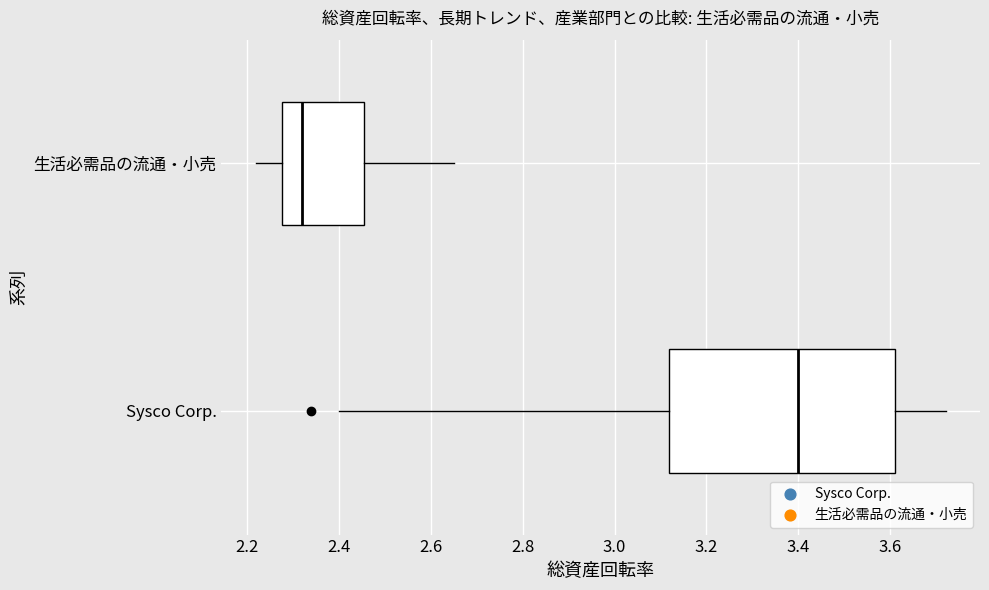

Reading bottom to top, read every box against the x-axis: the position of its median line, the range the box covers, and the ends of its whiskers. The values are not printed on the chart, so give them approximately, as read against the axis.

Sysco Corp.: median 3.40, box 3.12 to 3.62, whiskers 2.40 to 3.72
生活必需品の流通・小売: median 2.32, box 2.28 to 2.46, whiskers 2.22 to 2.66